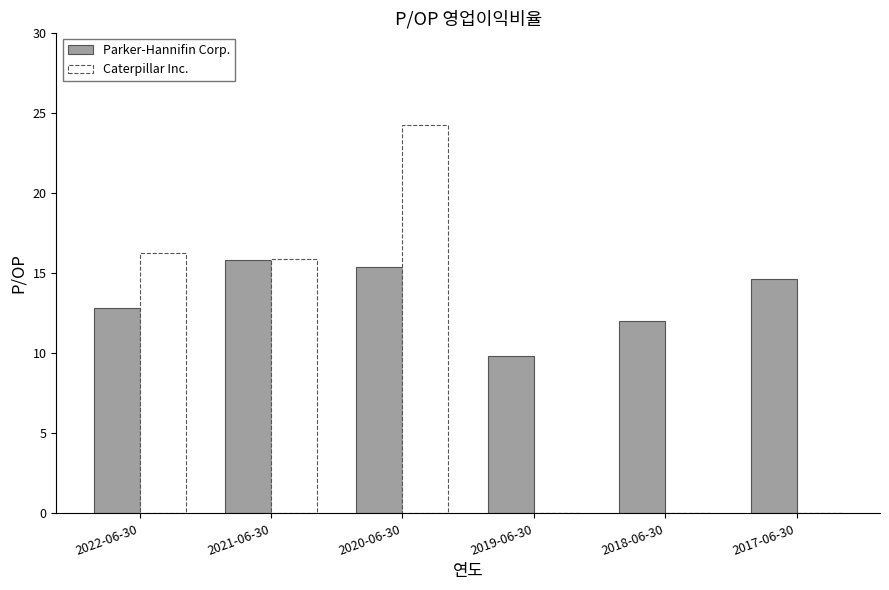

How many distinct data groups are displayed?

2